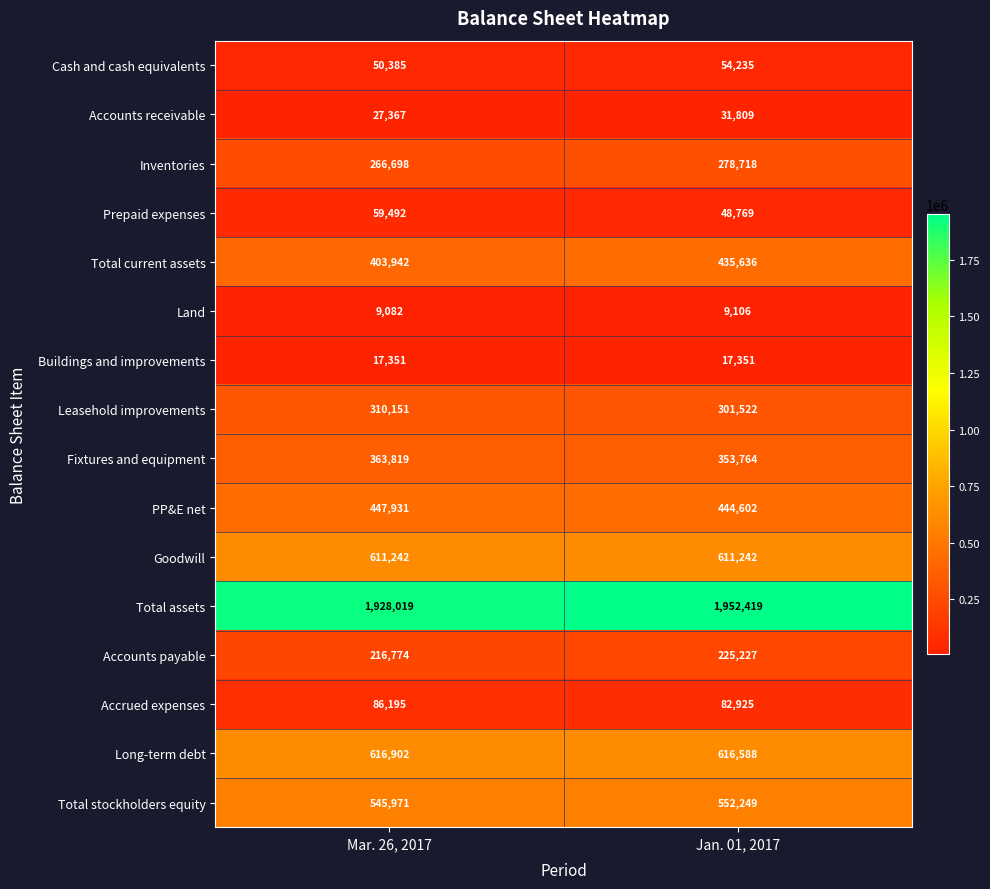

Which series has the largest range (max minus min)?

Total current assets